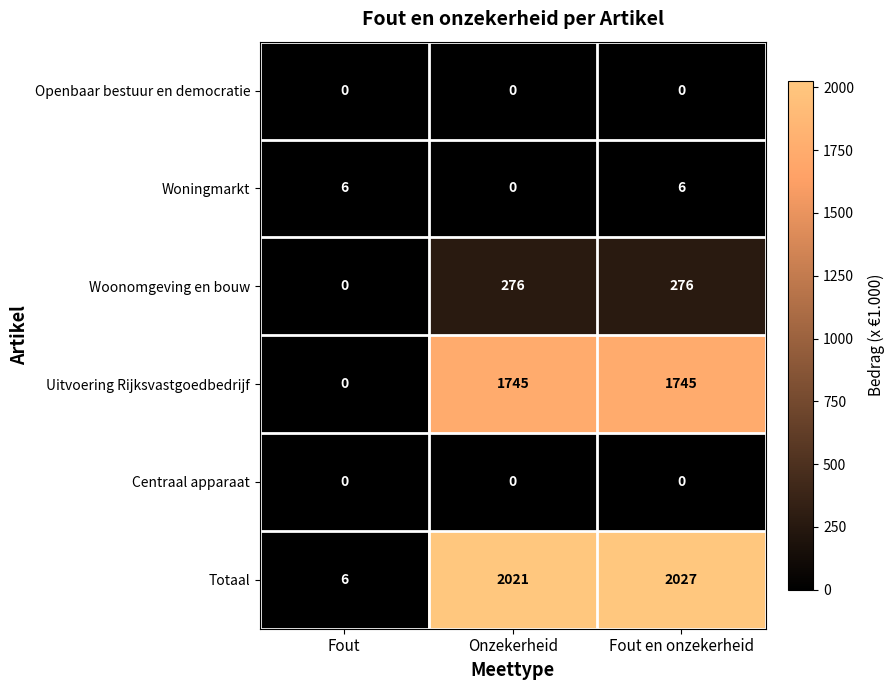

Which series has the largest total across all categories?

Totaal